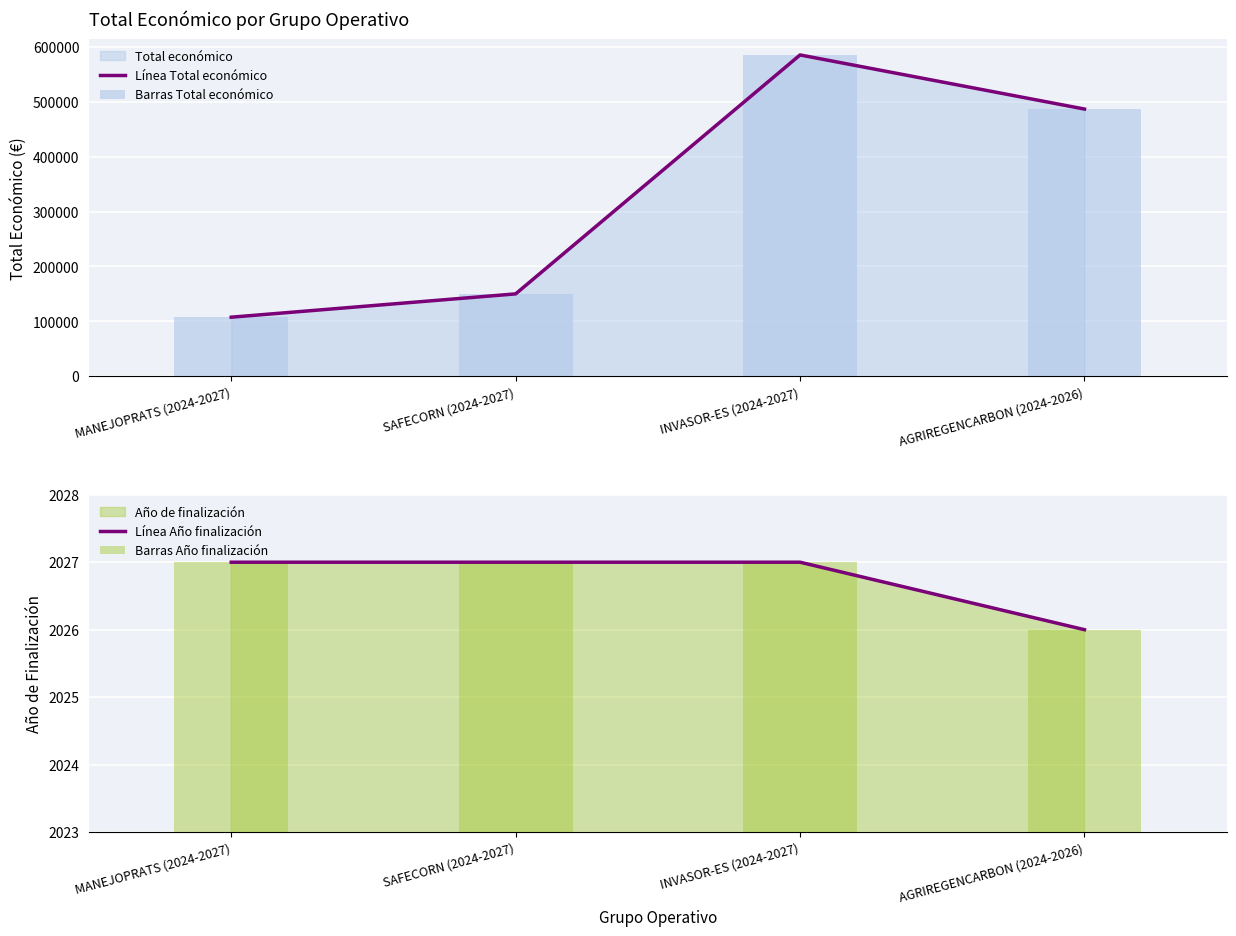

Reading left to right, what are all the values shown in this chart?

Línea Total económico: 107555	150000	585346	486756
Barras Total económico: 107555	150000	585346	486756
Línea Año finalización: 2027	2027	2027	2026
Barras Año finalización: 2027	2027	2027	2026